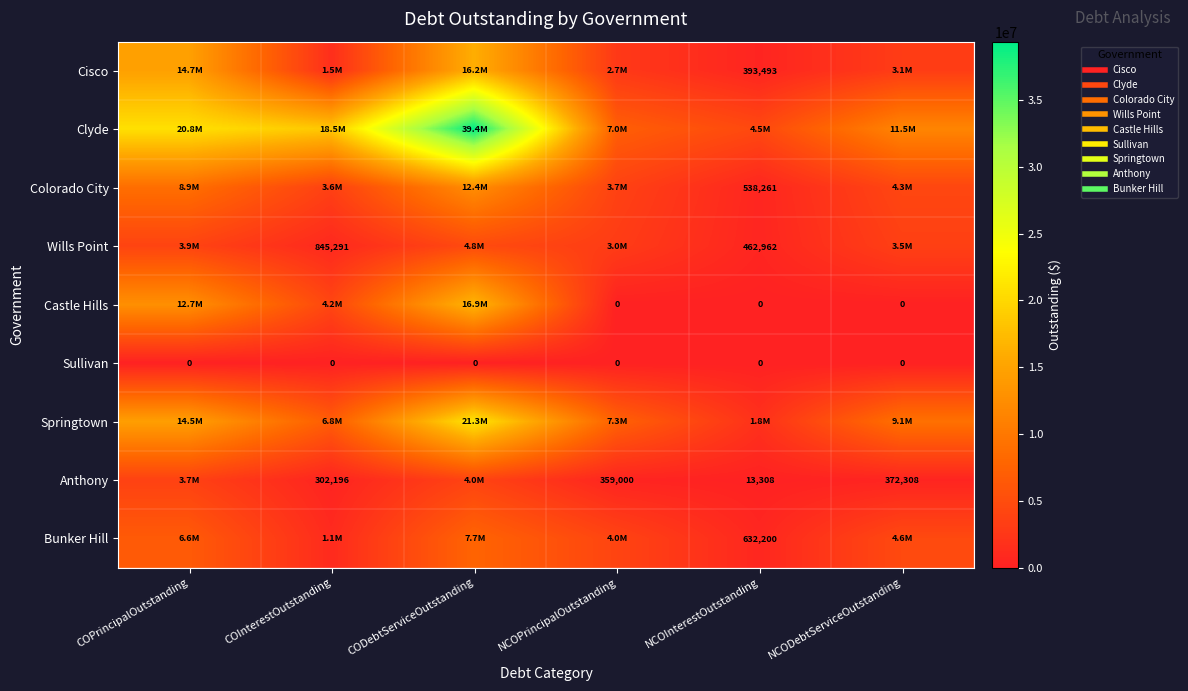

Rank the categories by Cisco value from highest to lowest.

CODebtServiceOutstanding, COPrincipalOutstanding, NCODebtServiceOutstanding, NCOPrincipalOutstanding, COInterestOutstanding, NCOInterestOutstanding